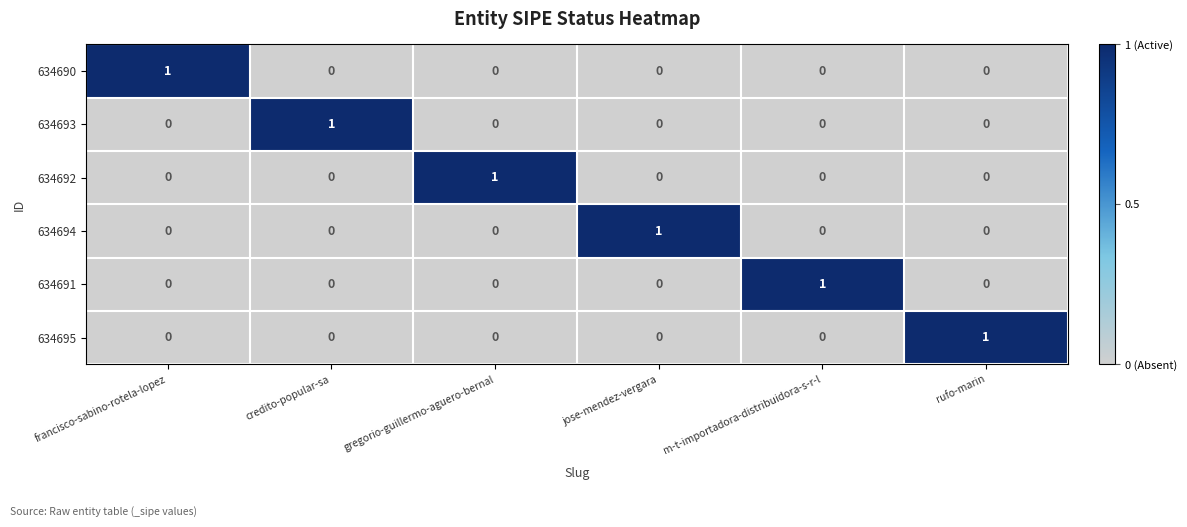

How many 634690 values are between 0 and 1?

6